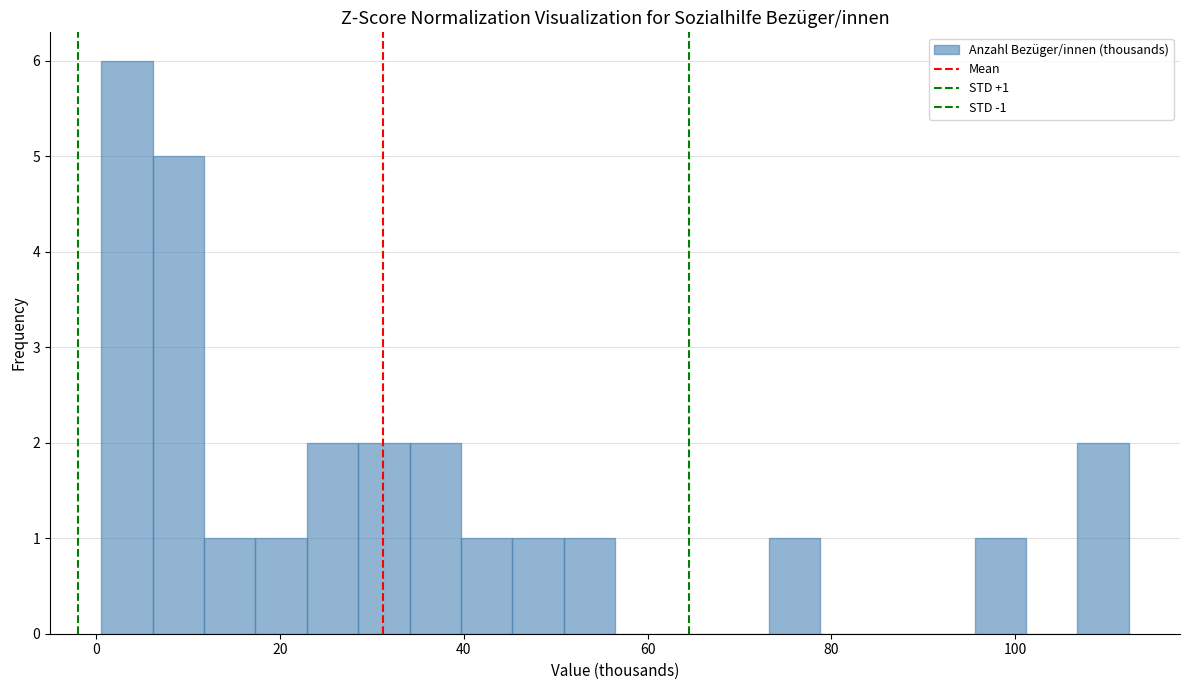

Around what value on the x-axis is the tallest bar? Give the approximate position of its centre, as read against the axis.

4